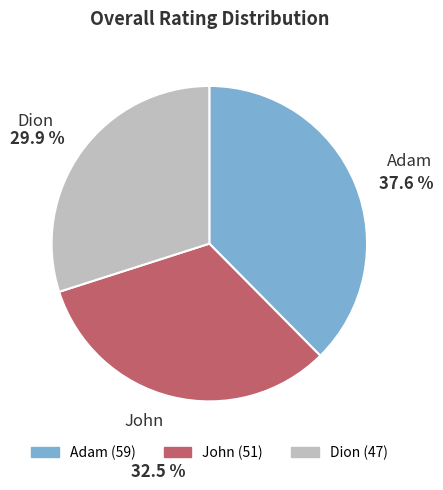

Which has a higher value, Dion or John?

John